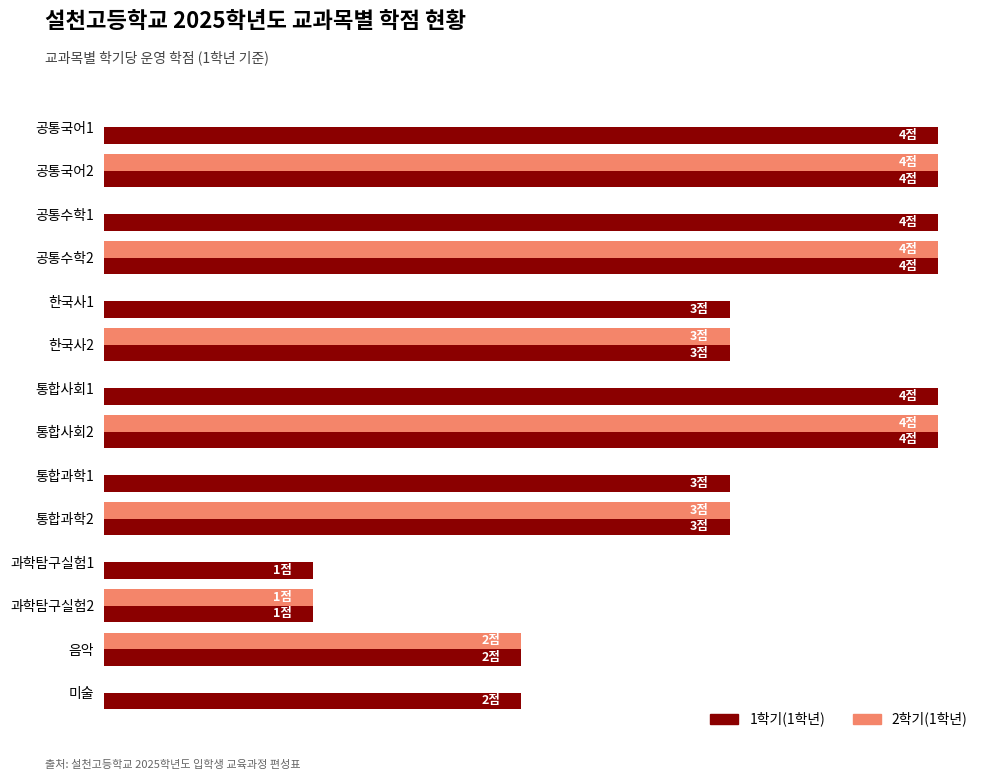

What is the difference between the maximum and minimum values in the 2학기(1학년) series?

4